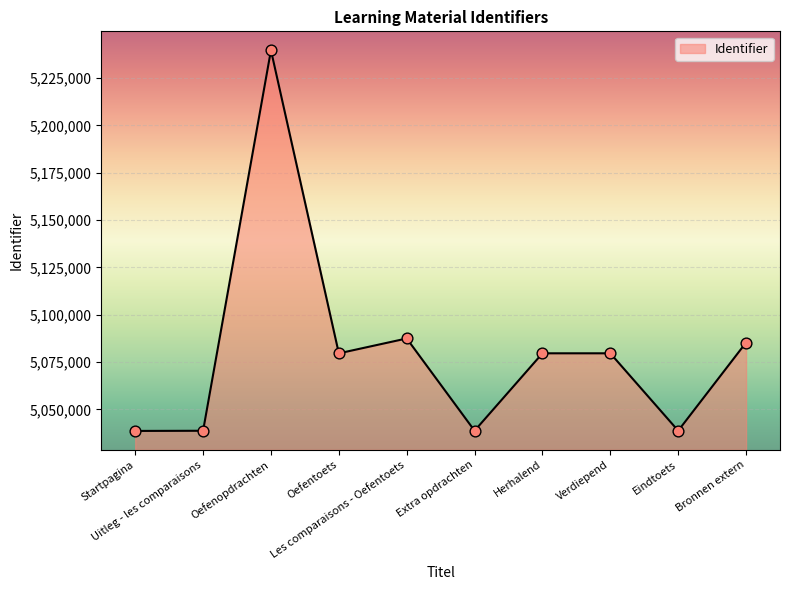

Between Herhalend and Eindtoets, which is larger?

Herhalend